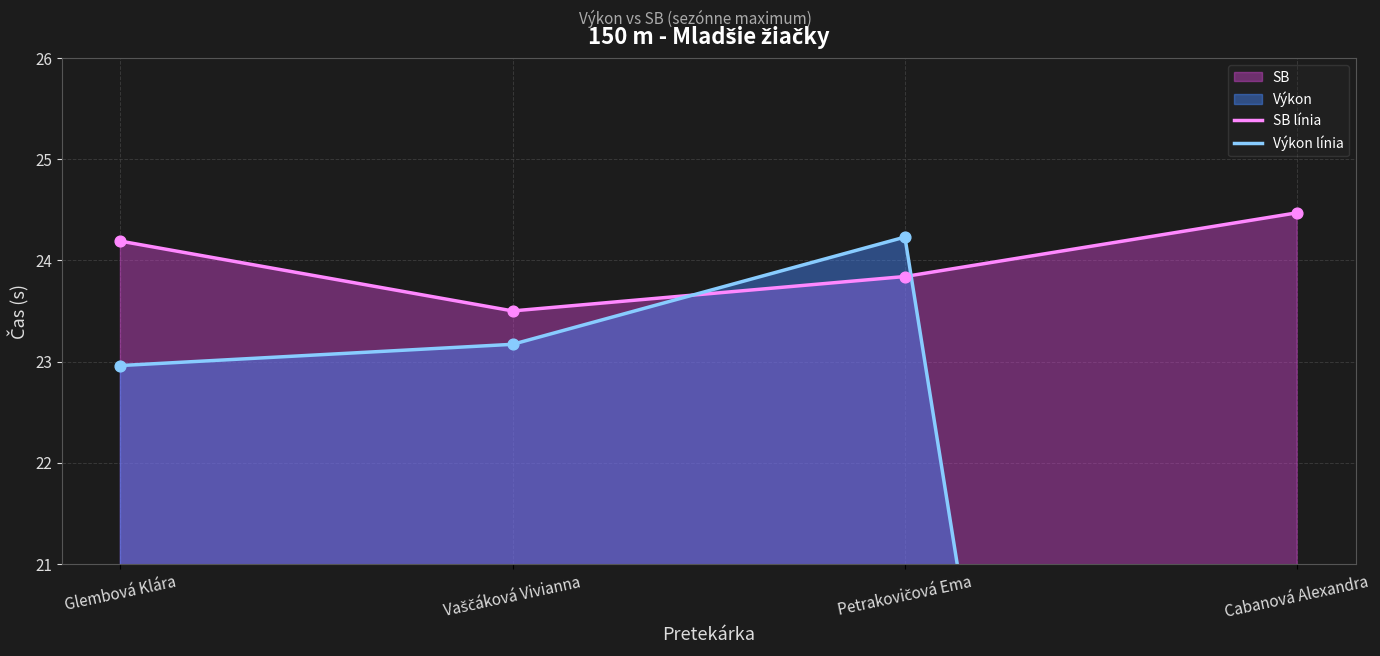

Which series reaches the maximum Y coordinate?

SB línia